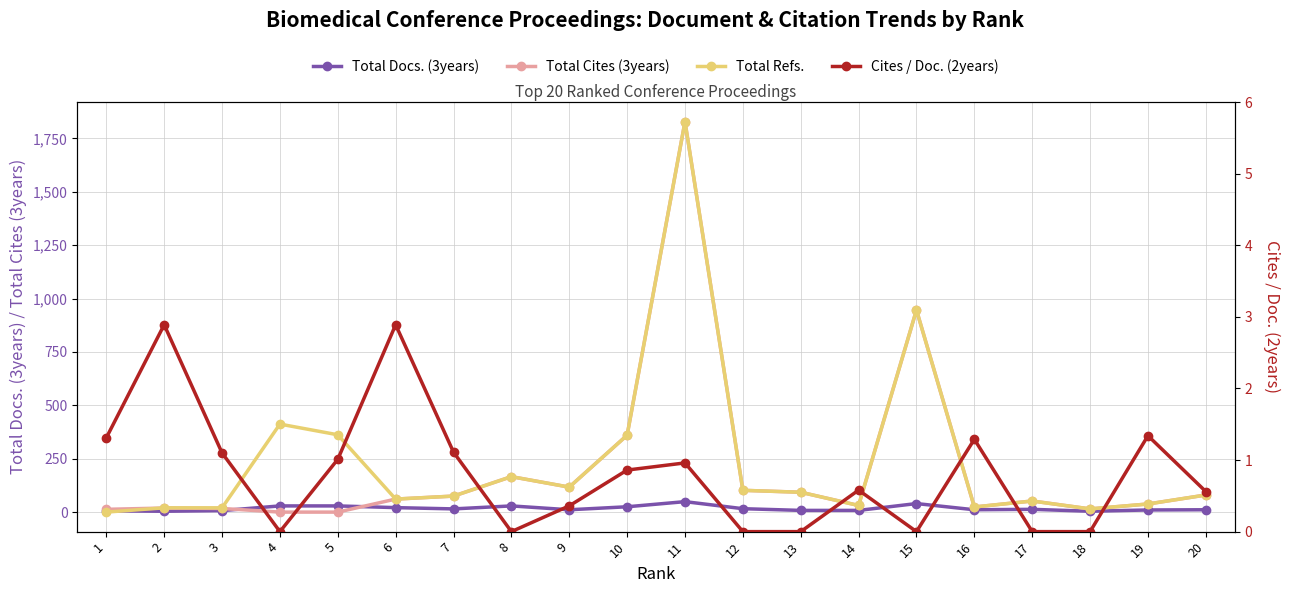

What is the approximate value of Total Docs. (3years) at 5?

29.0